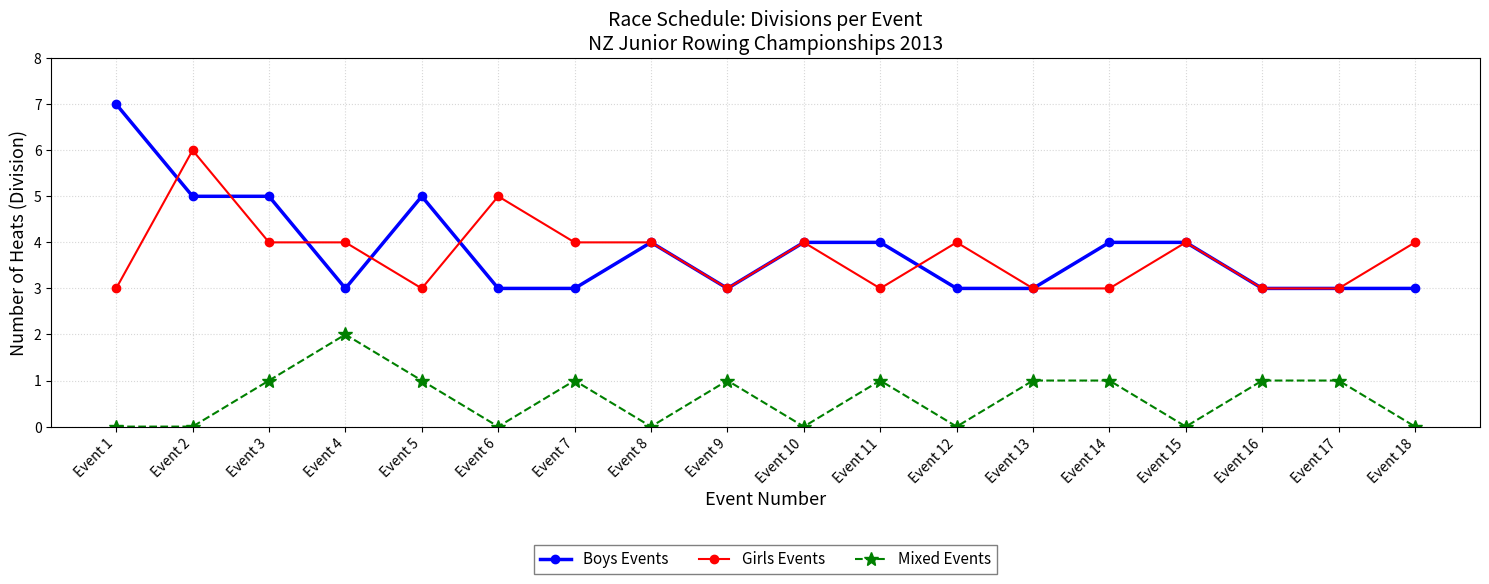

Where does the Girls Events series first go above 4?

Event 2